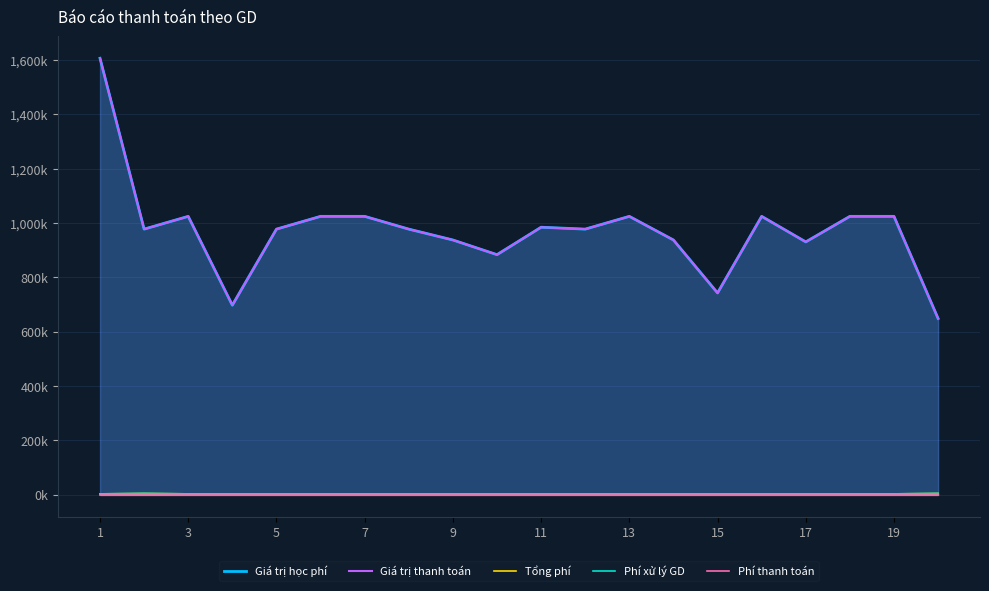

What is the average value of the Phí xử lý GD series?

3470